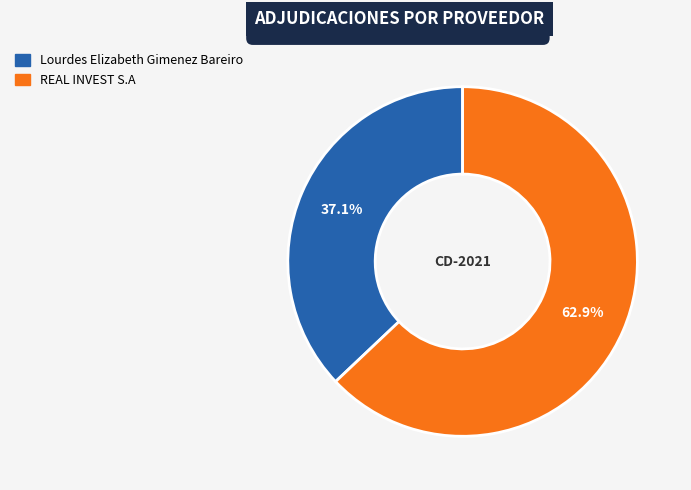

To the nearest percent, what percentage of the pie is Lourdes Elizabeth Gimenez Bareiro?

37%